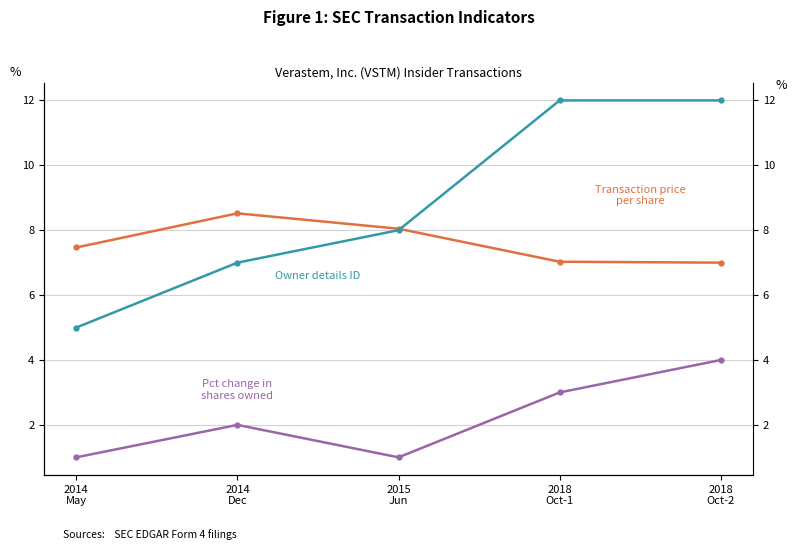

Rank the series by their maximum value, from highest to lowest.

rptOwnerDetailsId, Price Per Share, pctchgSharesOwned